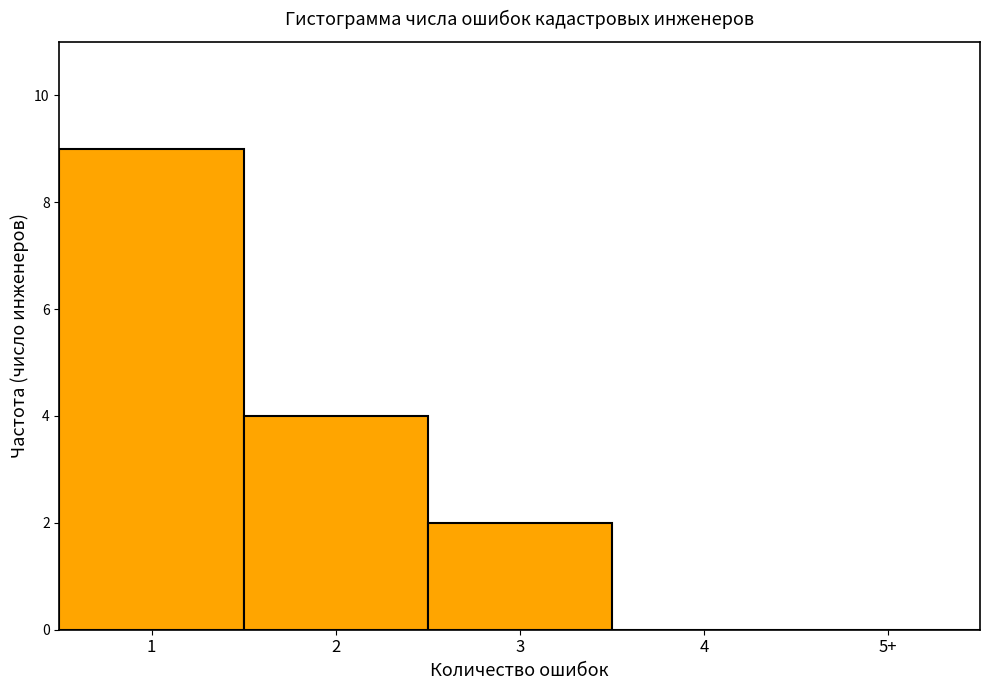

Reading right to left, extract all data points from this chart.

5+=0	4=0	3=2	2=4	1=9